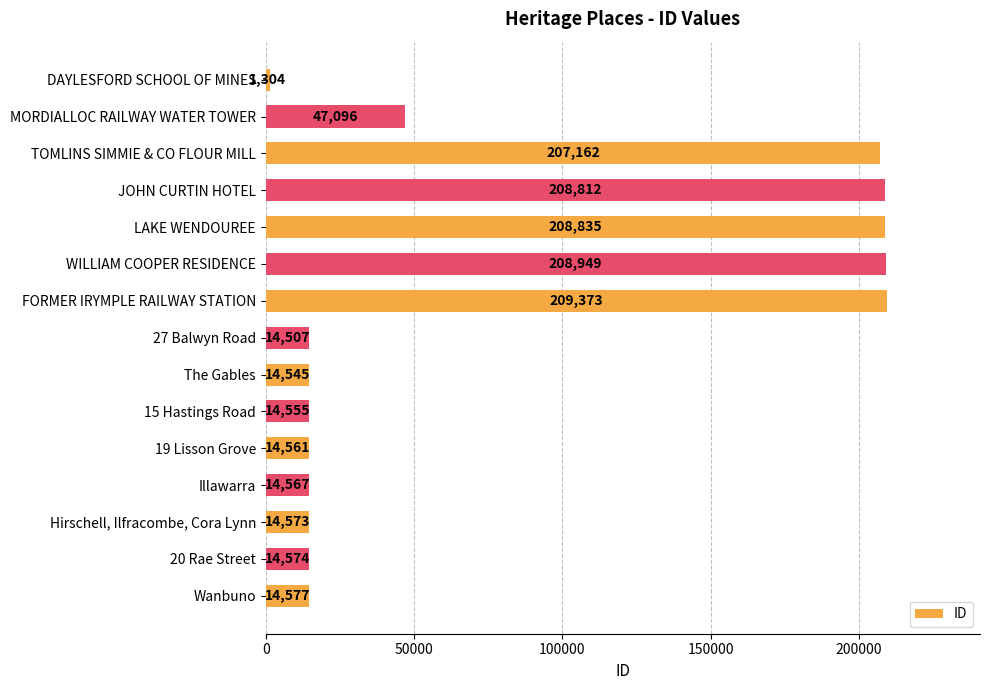

What is the average value?

80533